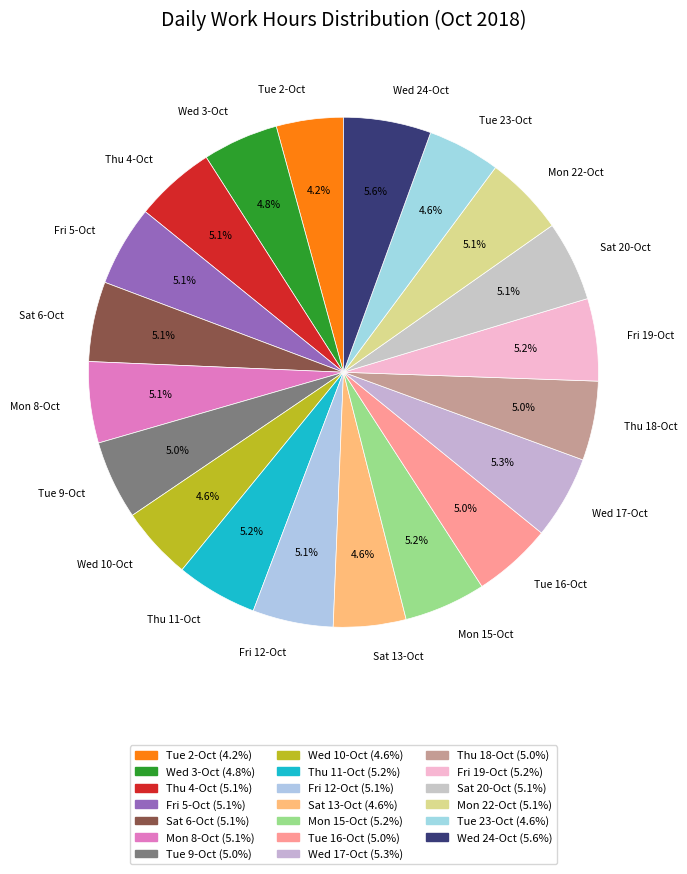

How many slices are in this pie chart?

20